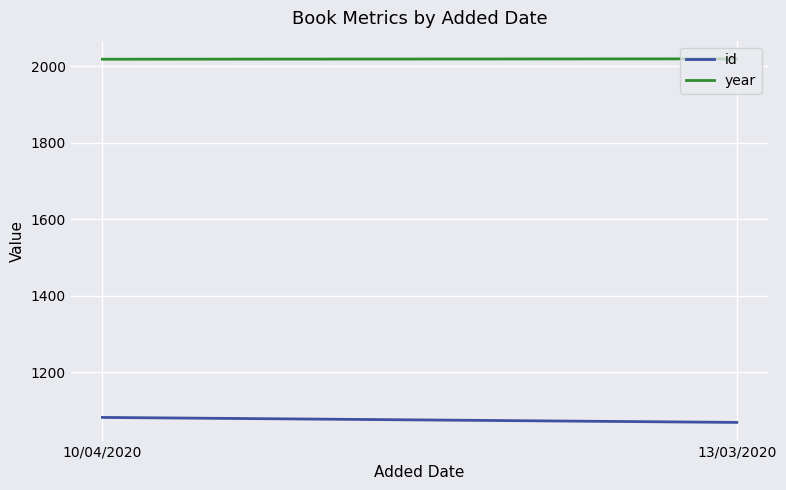

Is this an area chart (filled region under the line)?

No